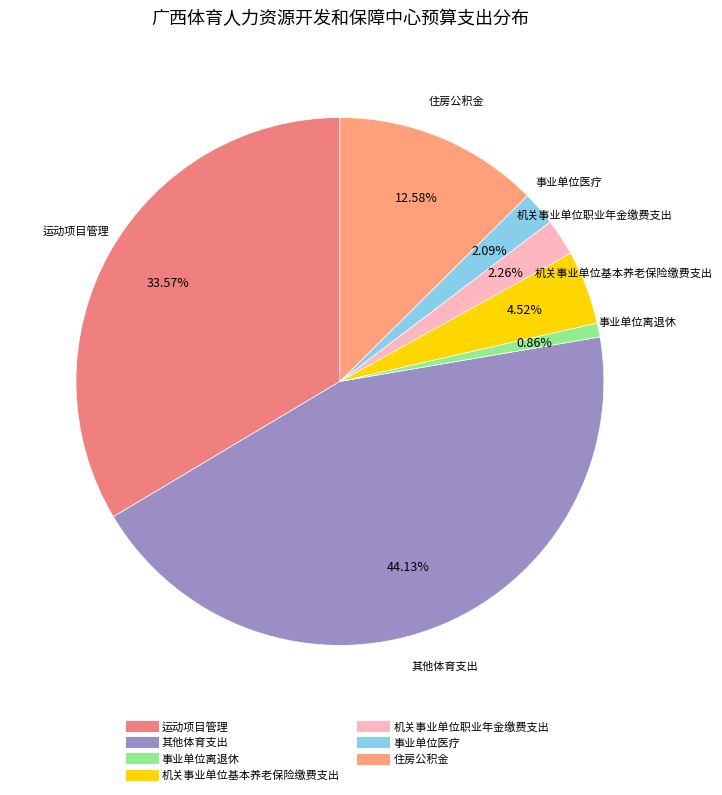

True or false: 机关事业单位职业年金缴费支出 accounts for 2% of the total.

True